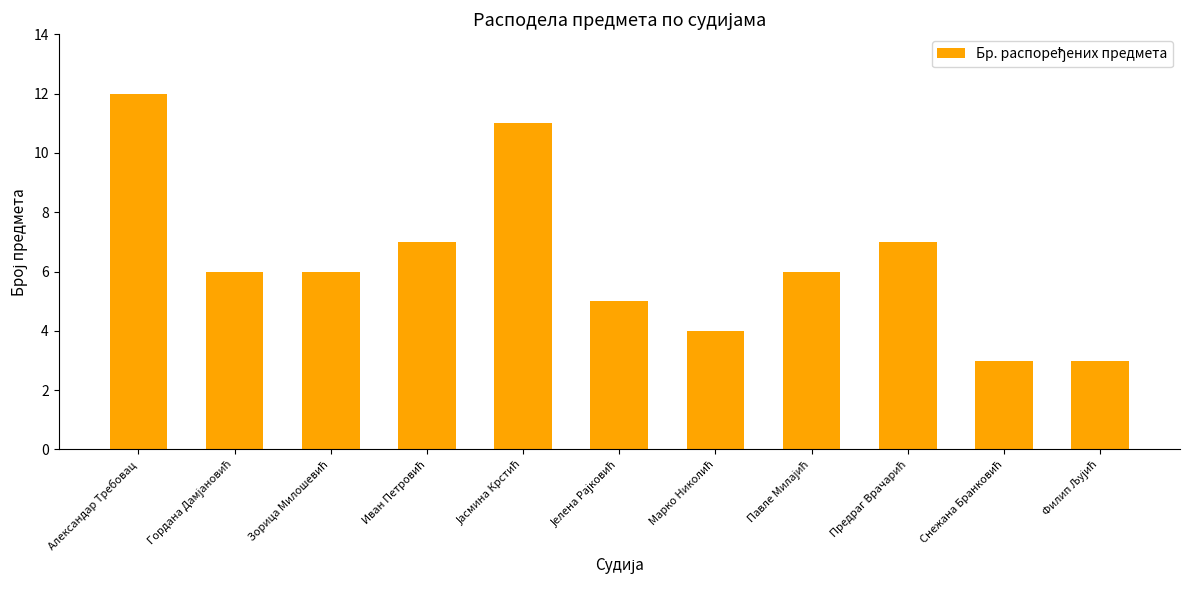

Does the chart contain any negative values?

No